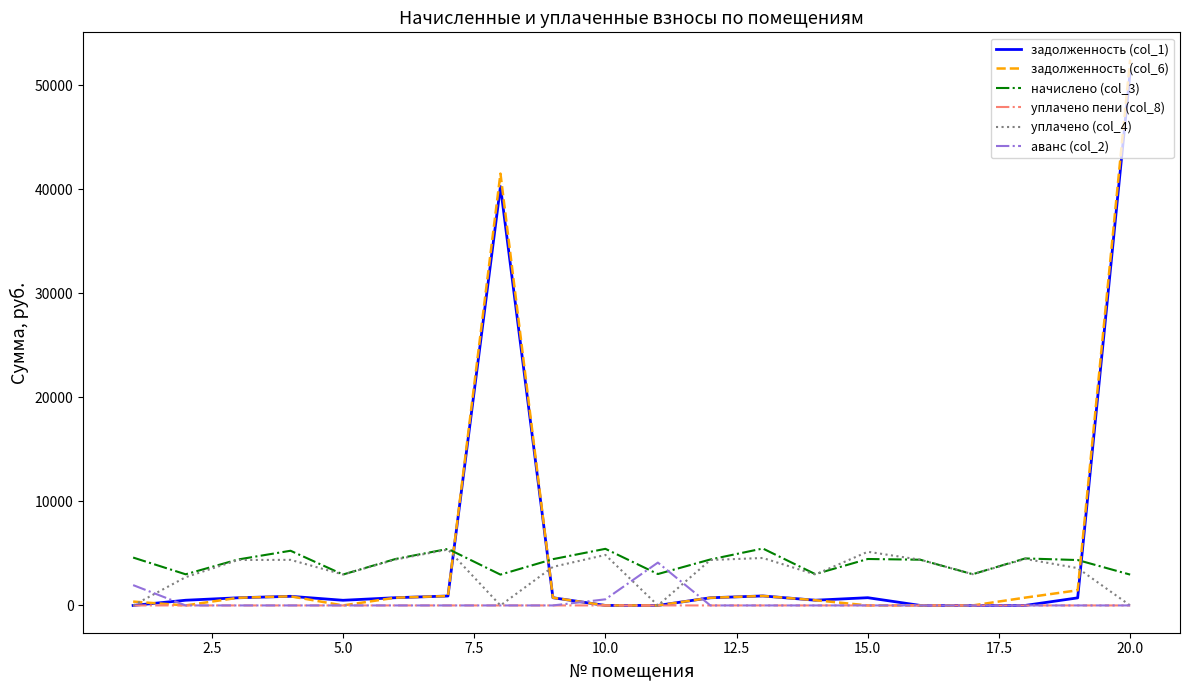

After their last crossing, which series has the higher values: аванс (col_2) or начислено (col_3)?

начислено (col_3)